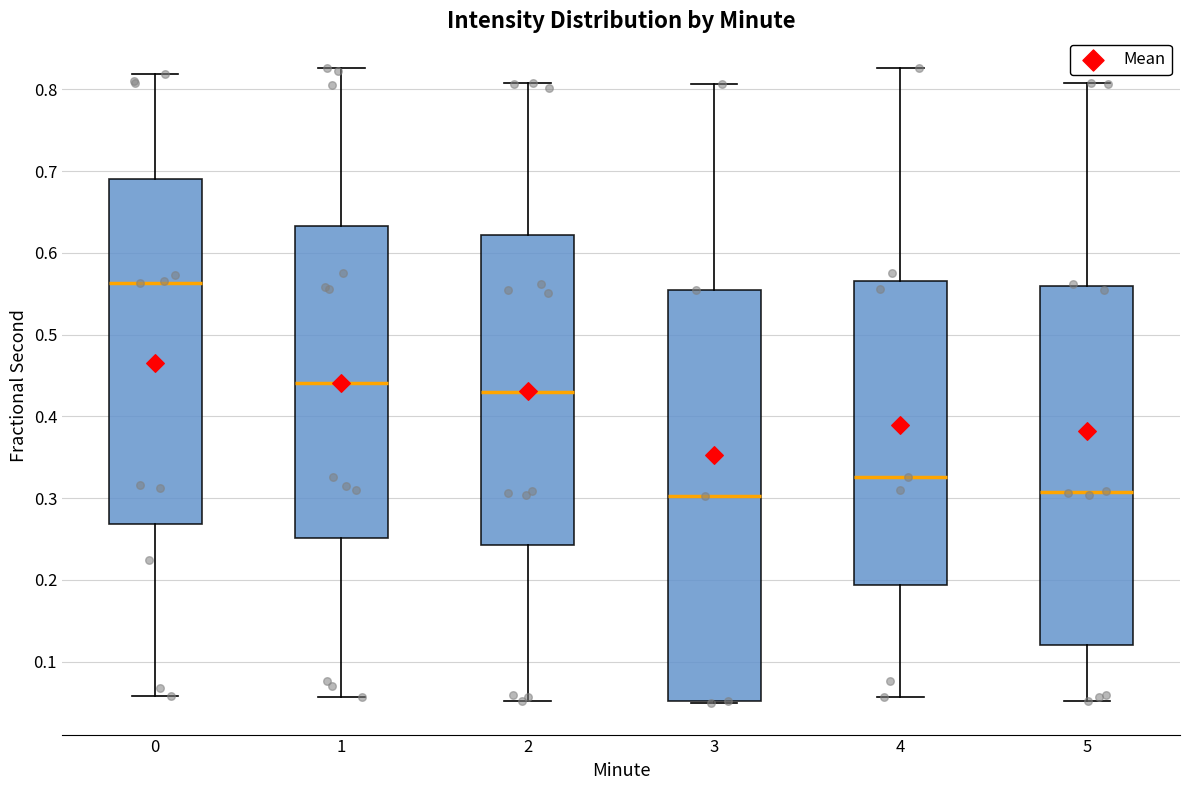

Reading left to right, transcribe this box plot: for each box, give where its median line is, the range the box spans, and where its two whiskers end, as read against the y-axis. The values are not printed on the chart, so give them approximately, as read against the axis.

0: median 0.56, box 0.27 to 0.69, whiskers 0.06 to 0.82
1: median 0.44, box 0.25 to 0.63, whiskers 0.06 to 0.83
2: median 0.43, box 0.24 to 0.62, whiskers 0.05 to 0.81
3: median 0.30, box 0.05 to 0.55, whiskers 0.05 to 0.81
4: median 0.33, box 0.19 to 0.57, whiskers 0.06 to 0.83
5: median 0.31, box 0.12 to 0.56, whiskers 0.05 to 0.81